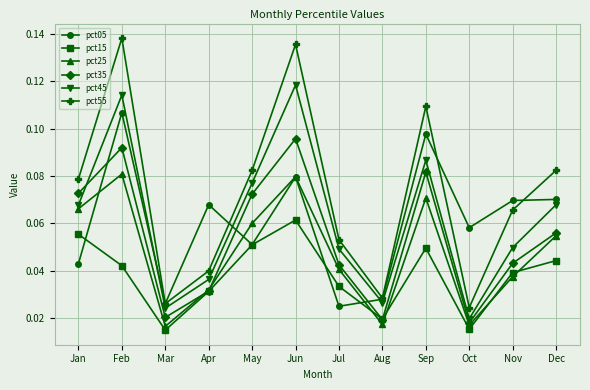

True or false: pct55 and pct25 intersect in this chart.

False